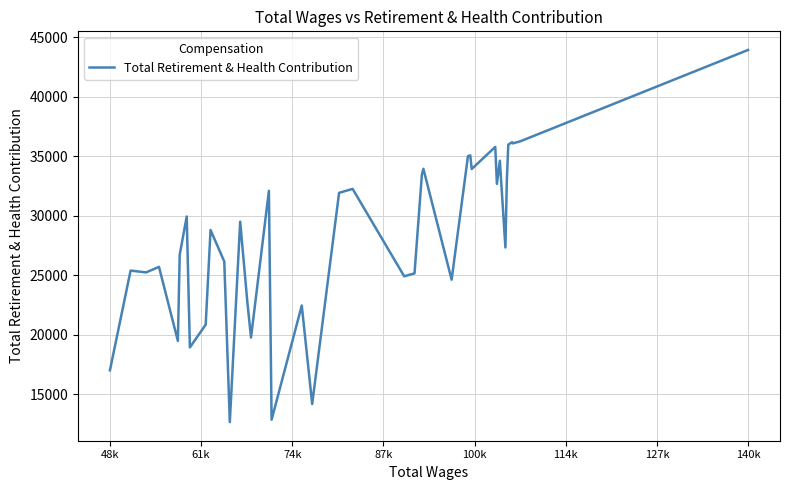

What is the minimum value shown in the chart?

12662